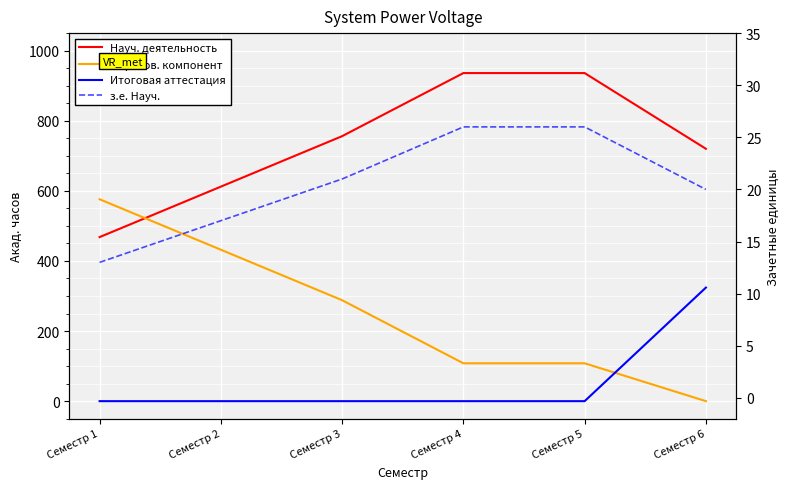

Where is Образов. компонент nearest to the value 288?

Семестр 3